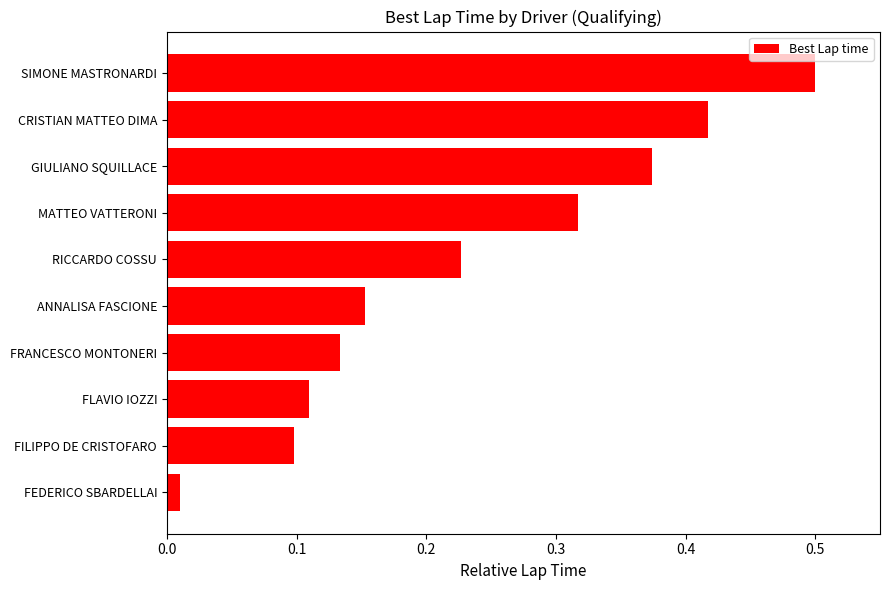

True or false: the data shows 0.1 at FRANCESCO MONTONERI.

True